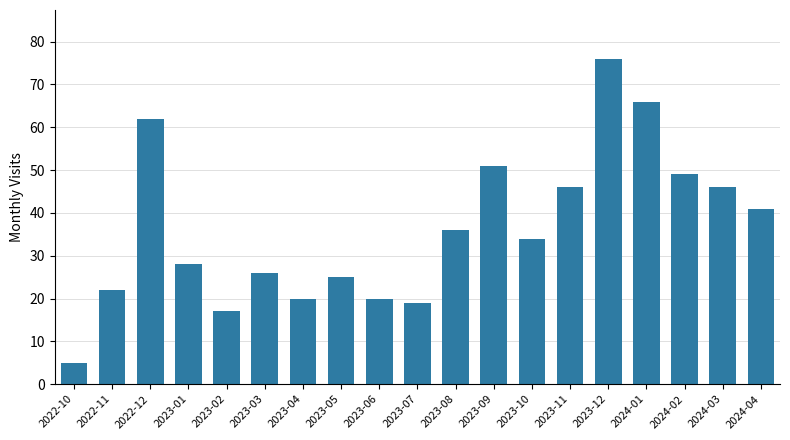

Reading left to right, list all the values displayed in this chart.

2022-10=5	2022-11=22	2022-12=62	2023-01=28	2023-02=17	2023-03=26	2023-04=20	2023-05=25	2023-06=20	2023-07=19	2023-08=36	2023-09=51	2023-10=34	2023-11=46	2023-12=76	2024-01=66	2024-02=49	2024-03=46	2024-04=41